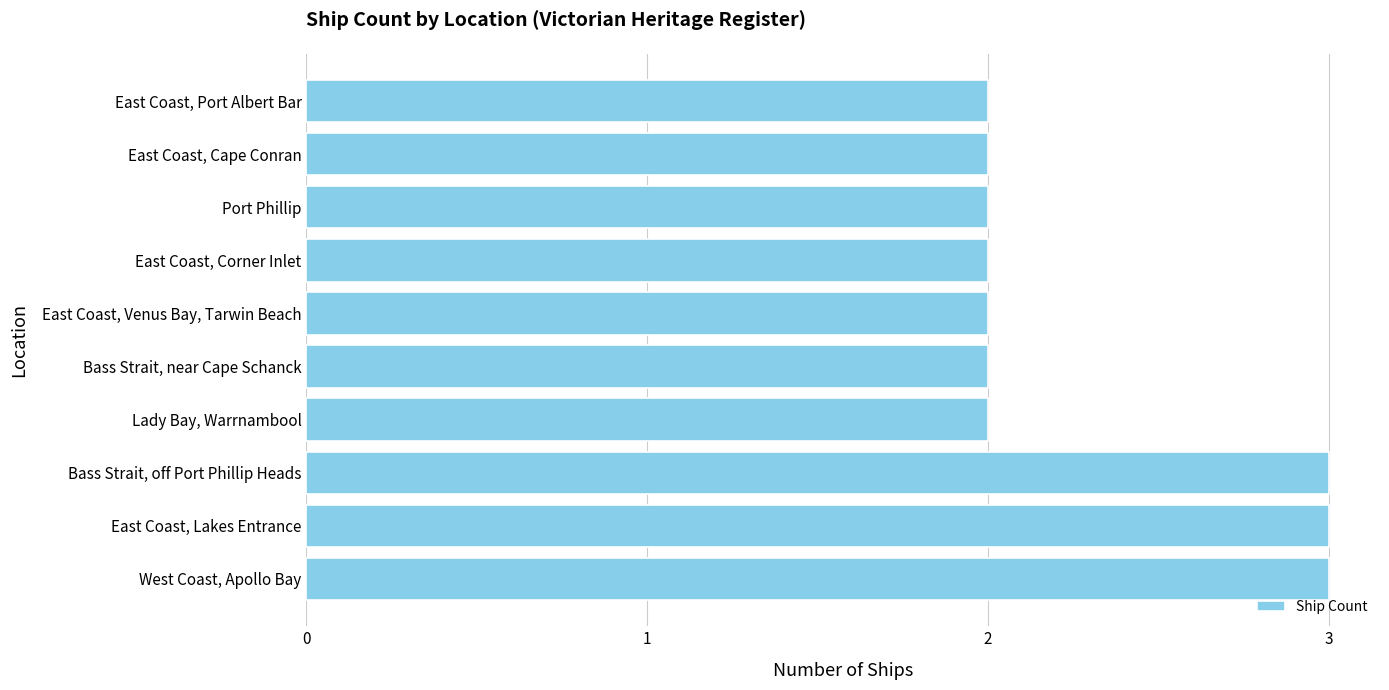

Reading bottom to top, extract all data points from this chart.

3	3	3	2	2	2	2	2	2	2